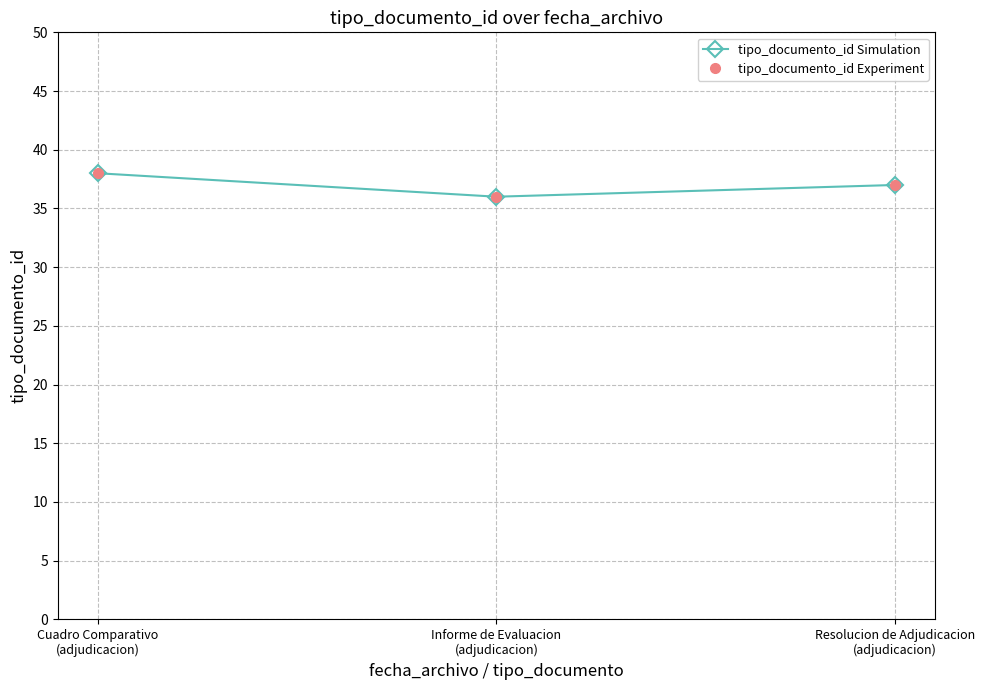

Which series changed the most between Cuadro Comparativo
(adjudicacion) and Resolucion de Adjudicacion
(adjudicacion)?

tipo_documento_id Simulation